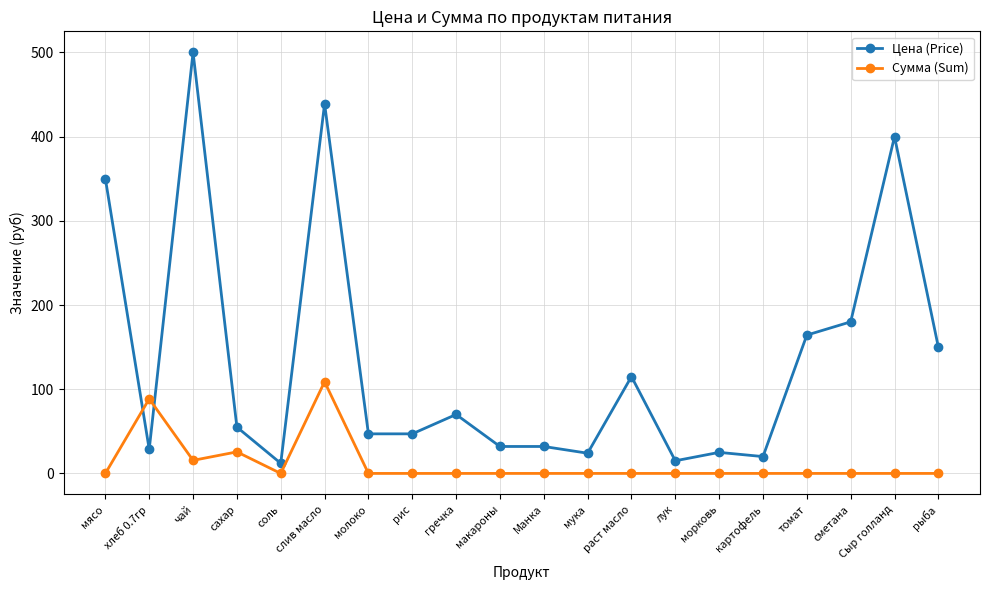

What is the difference between the maximum and minimum values in the Сумма (Sum) series?

108.8